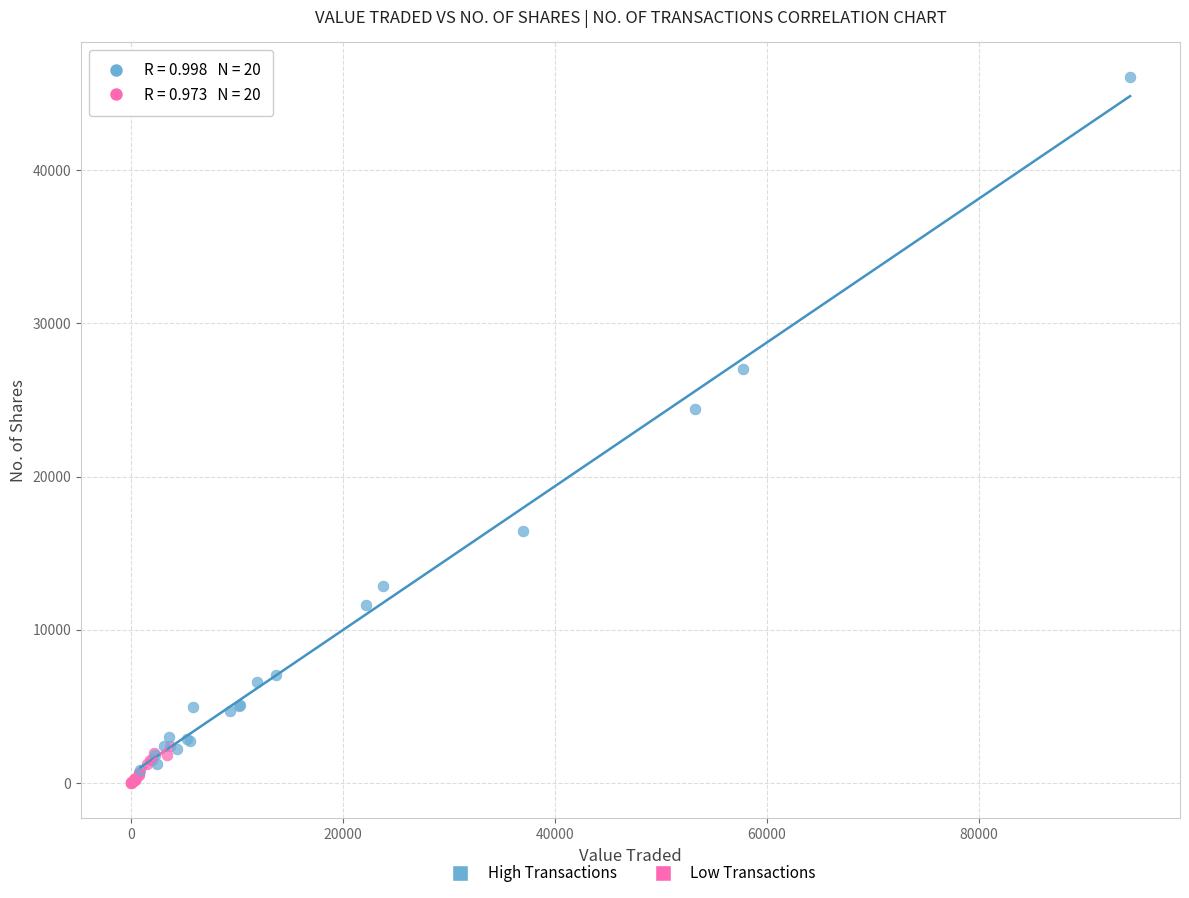

Which series reaches the maximum Y coordinate?

High Transactions